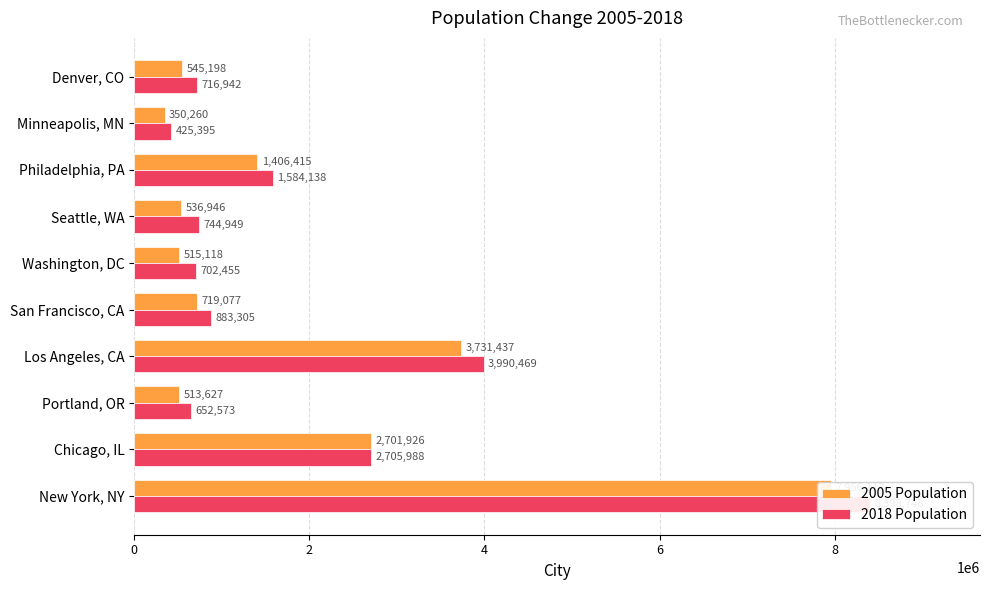

How many groups of bars are there?

10